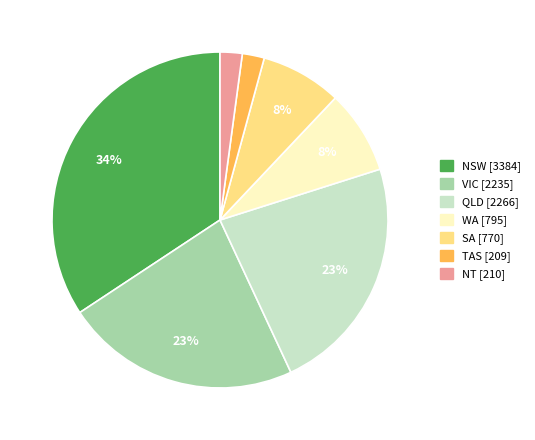

Does any single category account for the majority?

No